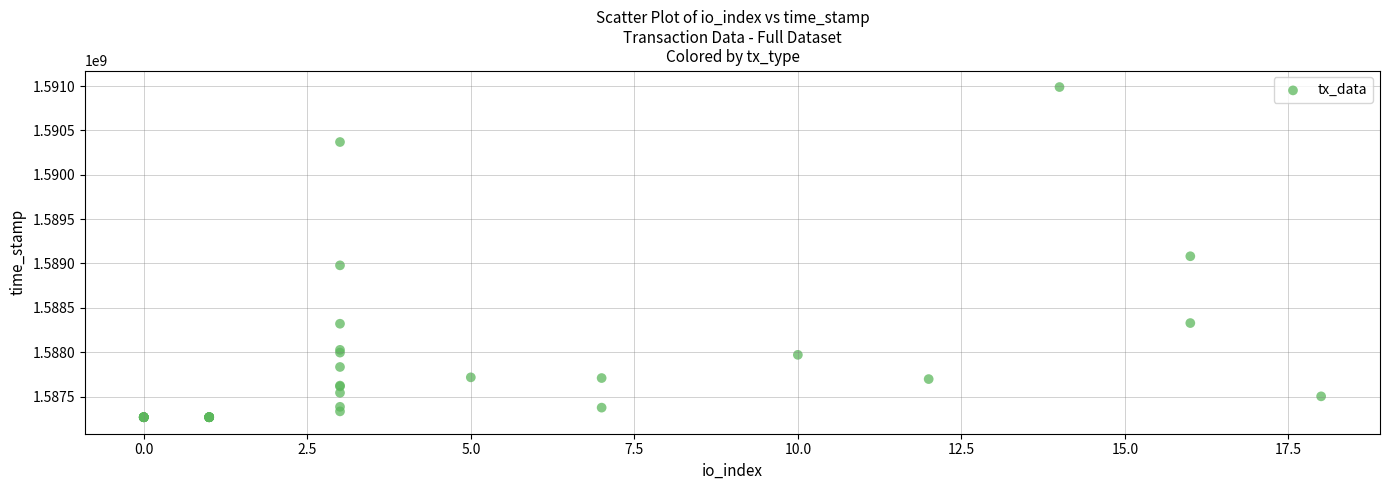

What Y value in the scatter plot is closest to 1589128084?

1589081736